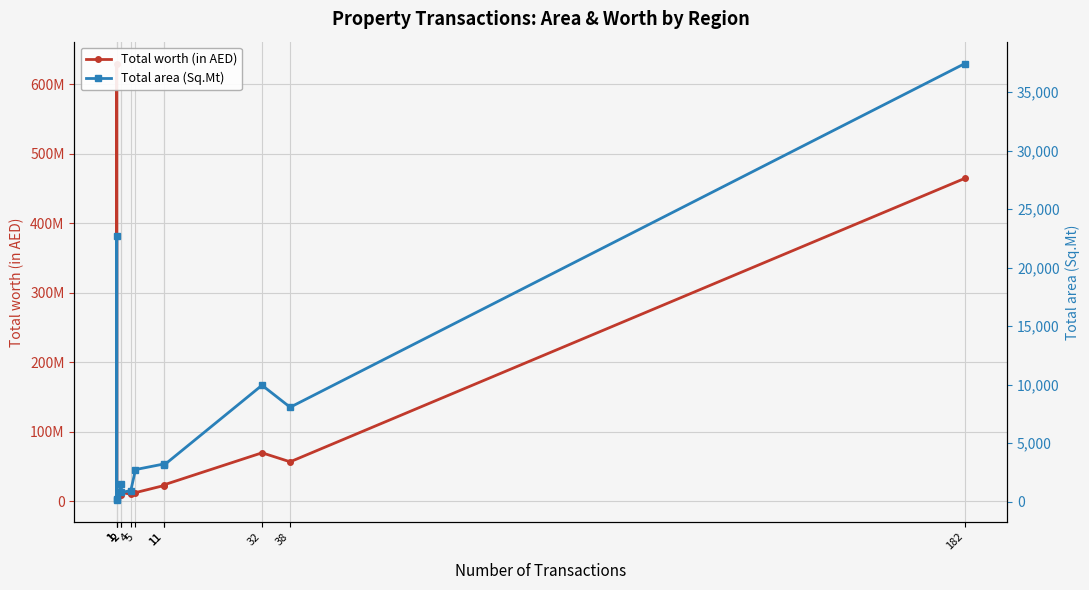

True or false: Total area (Sq.Mt) and Total worth (in AED) intersect in this chart.

False